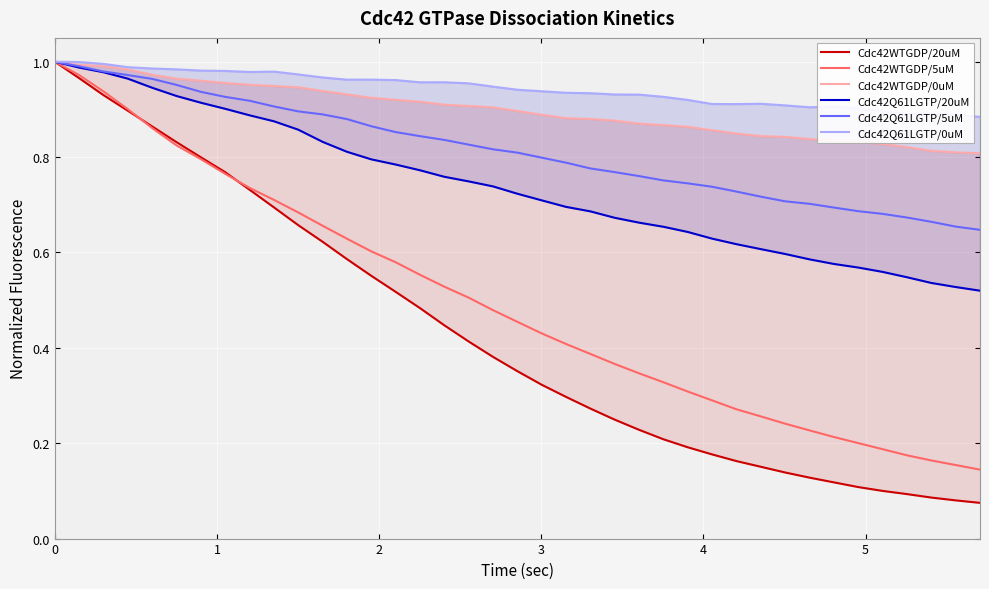

List the series in order of their peak value, highest first.

Cdc42WTGDP/20uM, Cdc42WTGDP/5uM, Cdc42WTGDP/0uM, Cdc42Q61LGTP/20uM, Cdc42Q61LGTP/5uM, Cdc42Q61LGTP/0uM